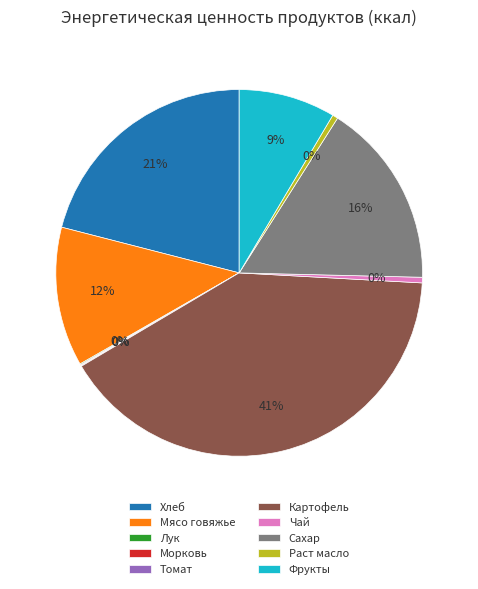

To the nearest percent, what portion does Картофель represent?

41%